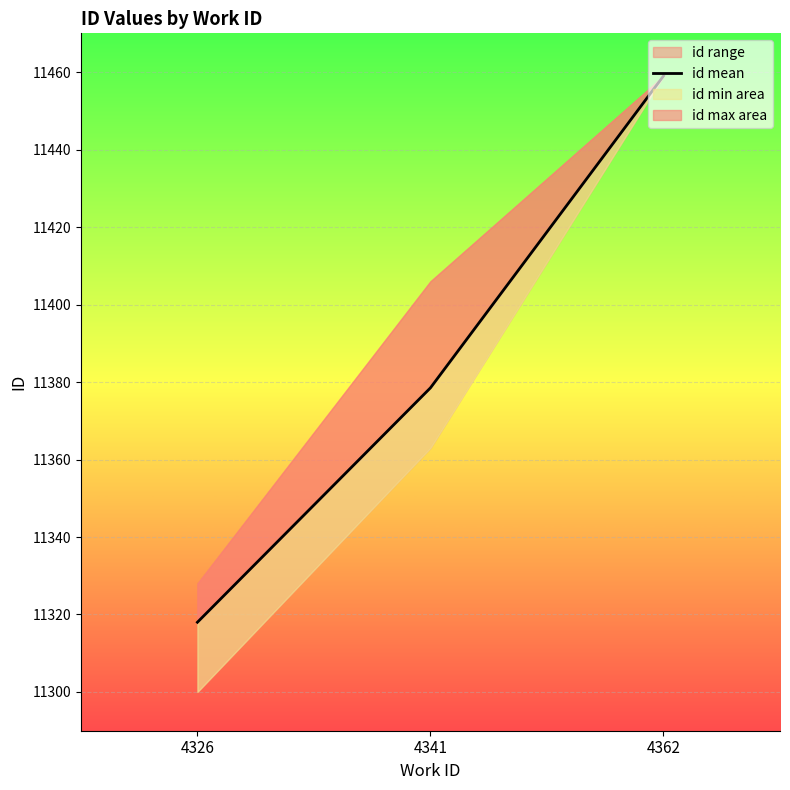

Rank the categories by value from lowest to highest.

4326, 4341, 4362